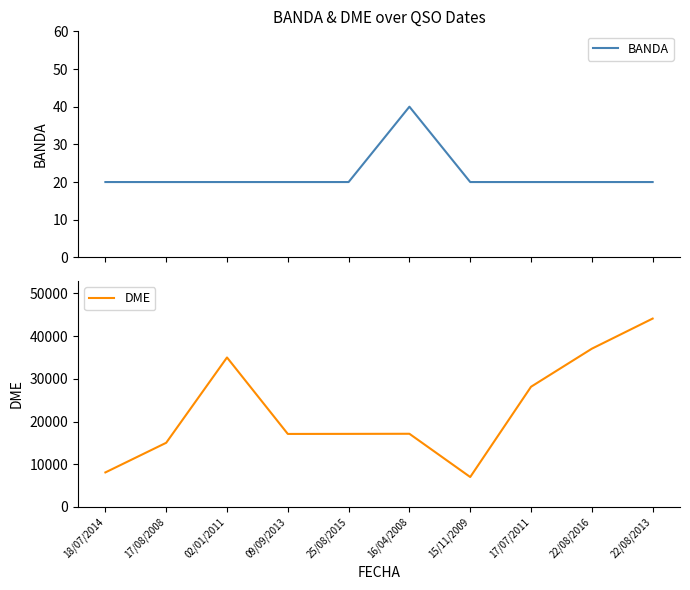

What is the total value across all series at 22/08/2013?

44134